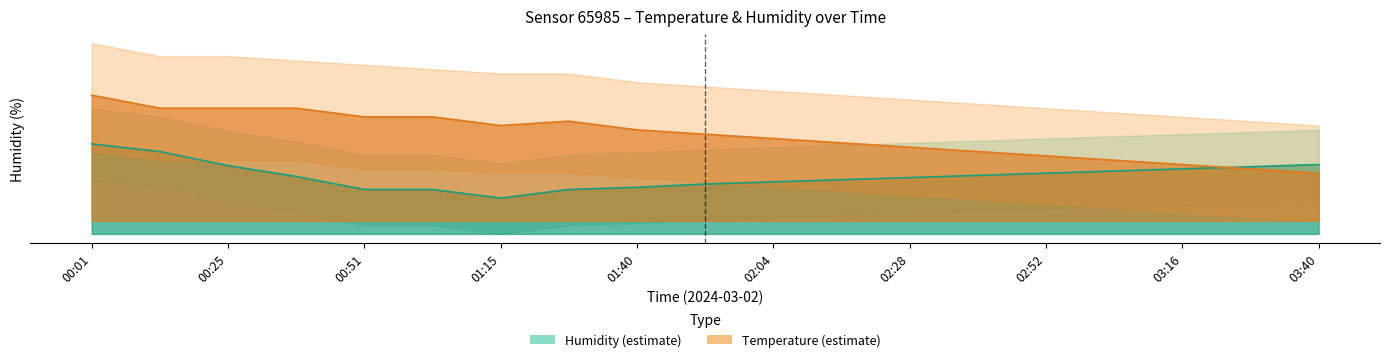

How many interior local peaks does the temperature series have?

1